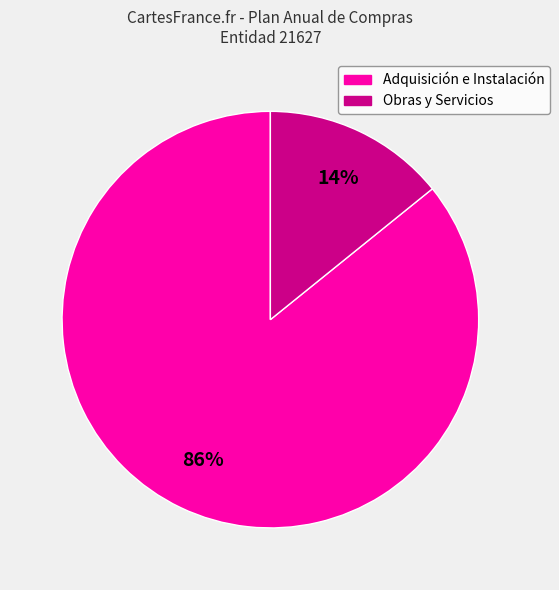

To the nearest percent, what is the difference between the largest and smallest slice percentages?

72%